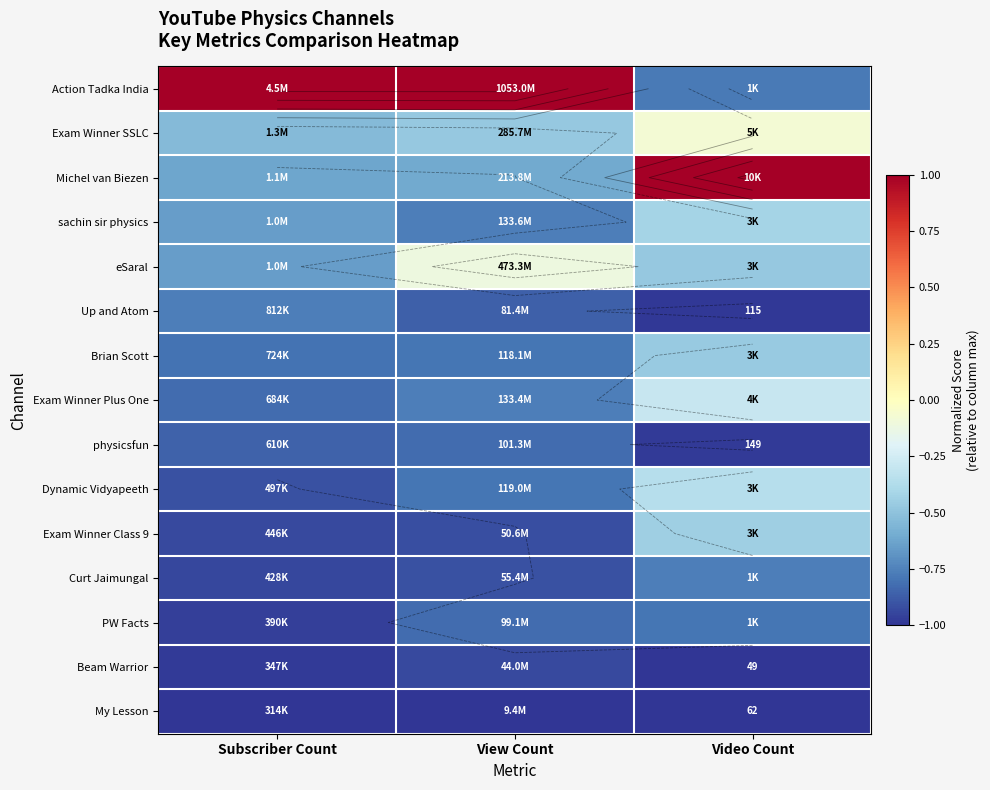

Which has a higher value, Subscriber Count or Video Count?

Subscriber Count